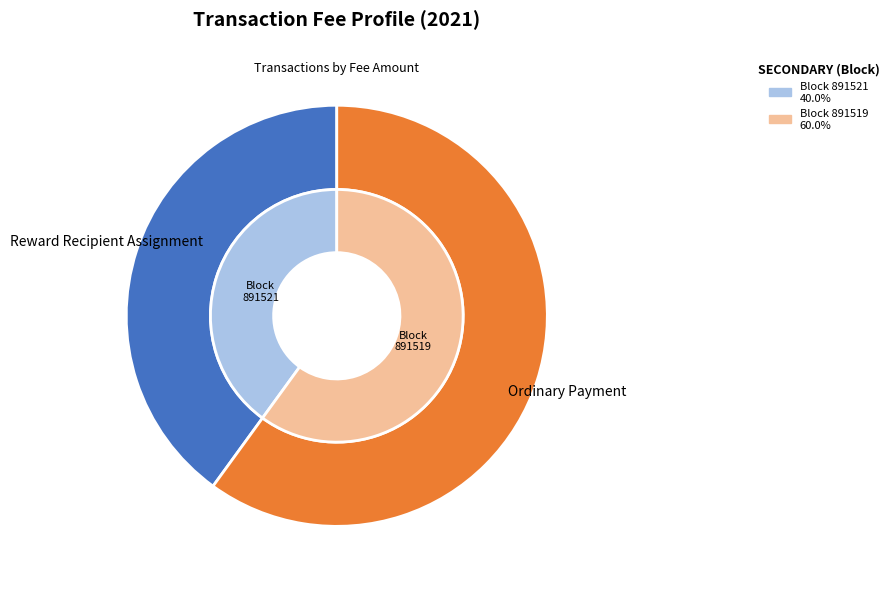

Combined, what portion of the pie is 891519 and 891521?

100.0%